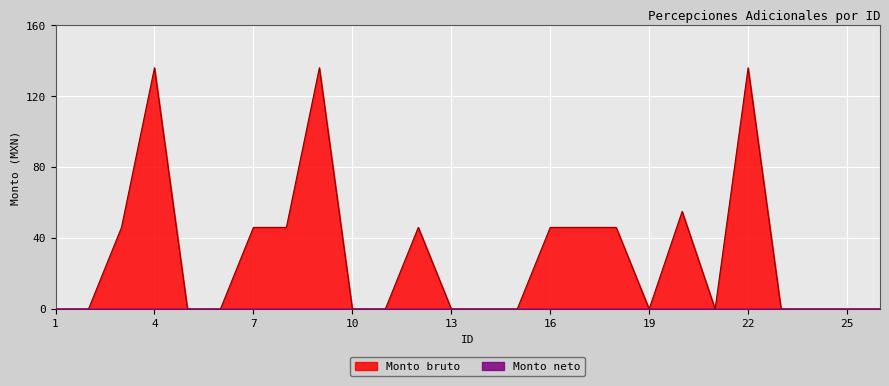

True or false: the data shows -82 at 14.

False